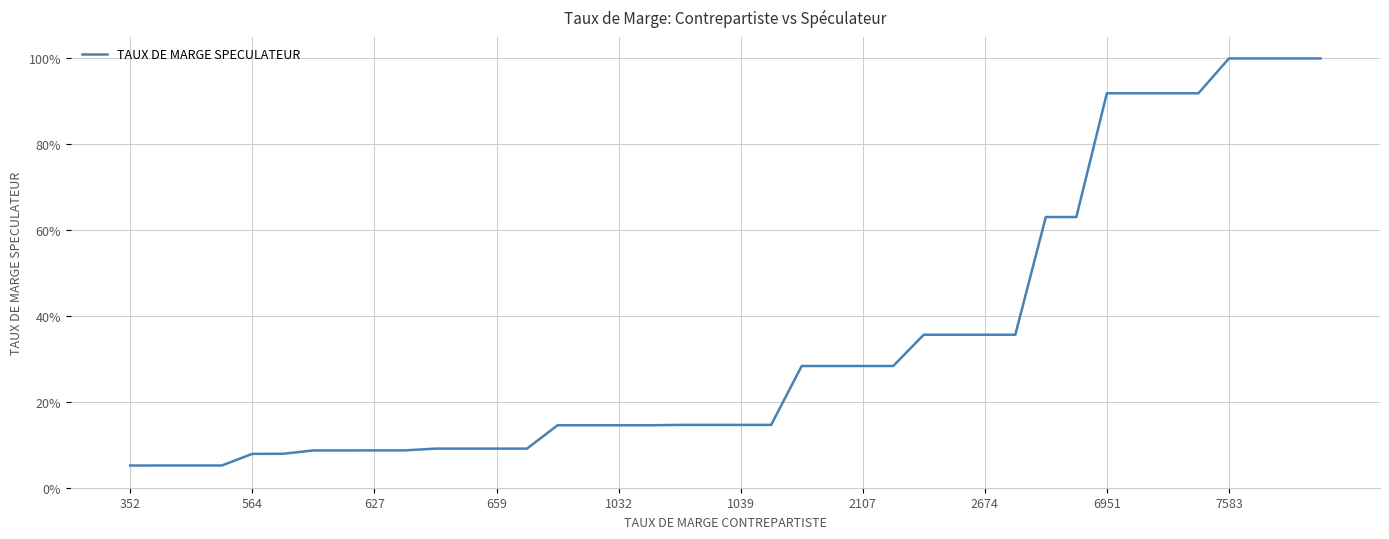

Does the chart display data point markers on the line(s)?

No